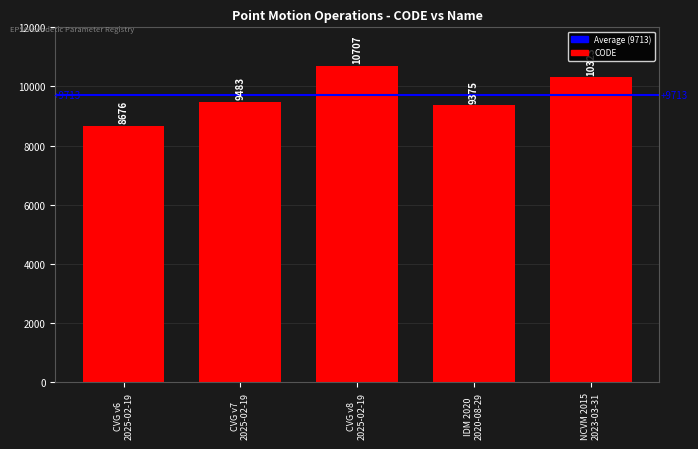

Rank the categories by value from lowest to highest.

CVG v6
2025-02-19, IDM 2020
2020-08-29, CVG v7
2025-02-19, NCVM 2015
2023-03-31, CVG v8
2025-02-19